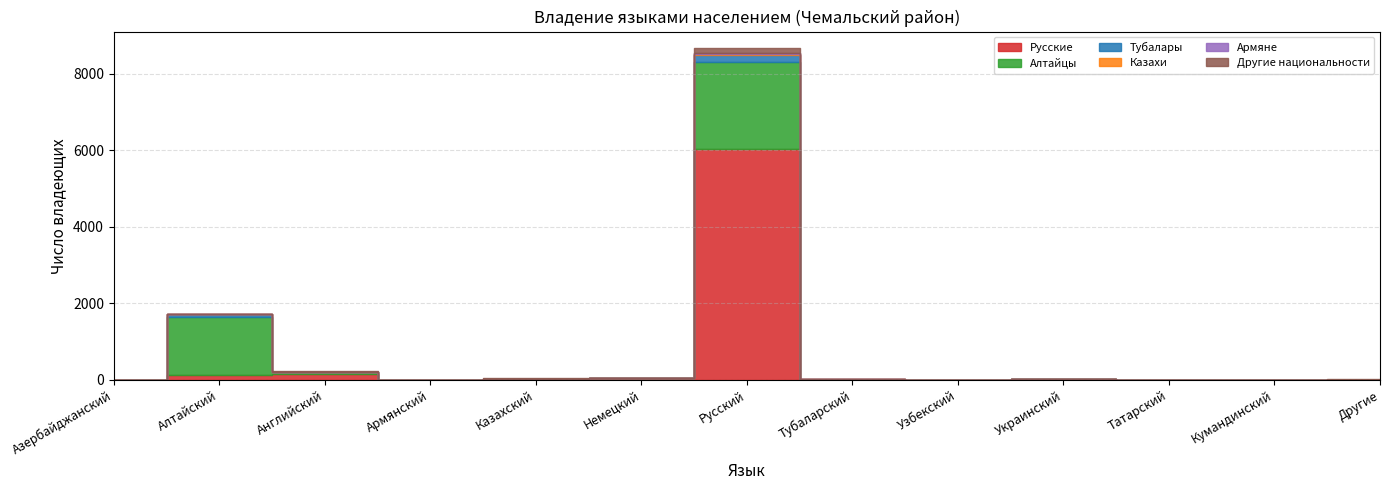

Reading left to right, what are all the values shown in this chart?

Русские: 1	121	151	0	9	39	6044	0	1	28	0	1	0
Алтайцы: 0	1515	61	0	7	8	2255	9	1	0	0	0	3
Тубалары: 0	77	4	0	0	0	180	7	0	0	0	0	1
Казахи: 0	0	2	0	18	1	46	0	0	0	0	0	1
Армяне: 1	0	0	5	0	0	19	0	0	0	0	0	0
Другие национальности: 3	4	7	0	2	6	124	0	2	0	0	0	5